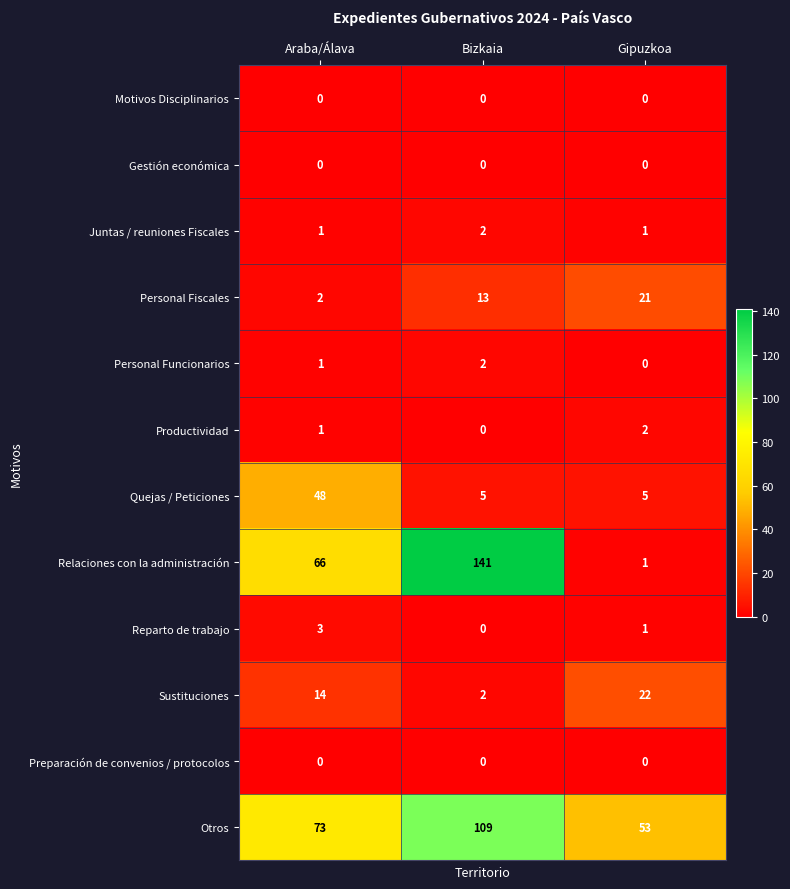

What is the average value of the Otros series?

78